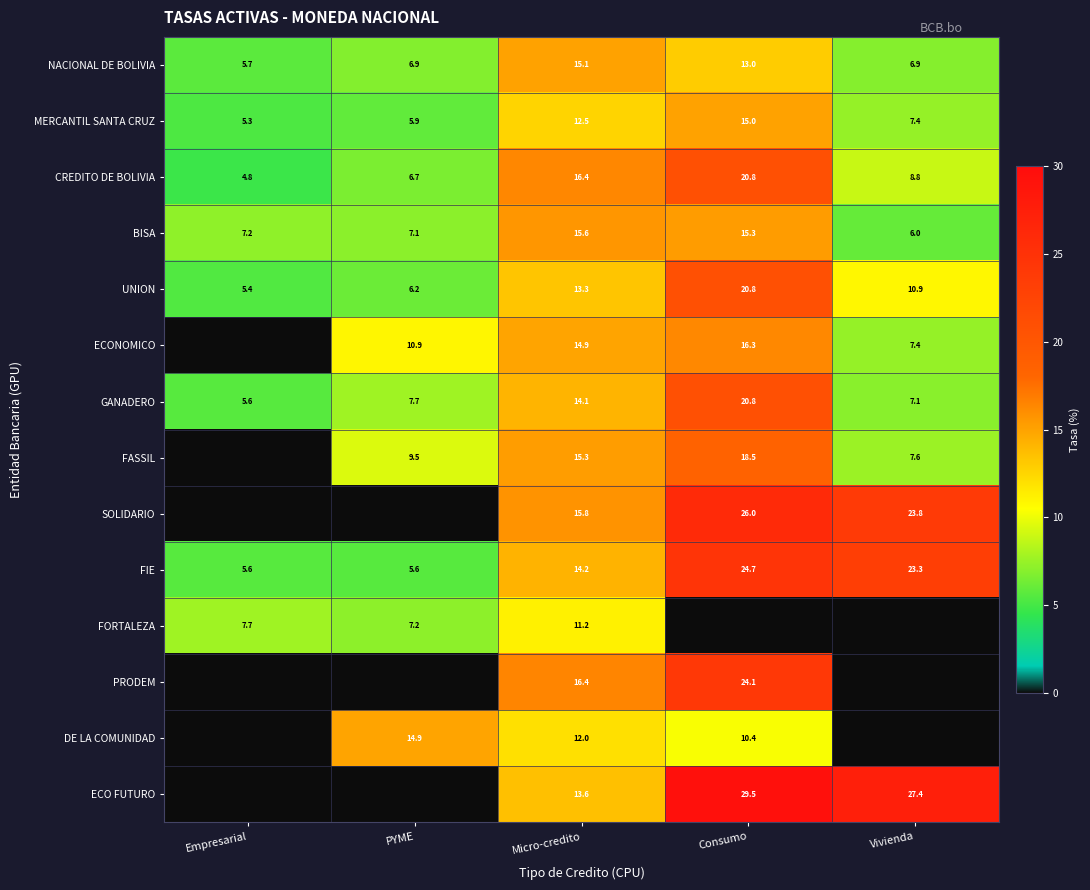

At which category is the sum across all series the highest?

Consumo